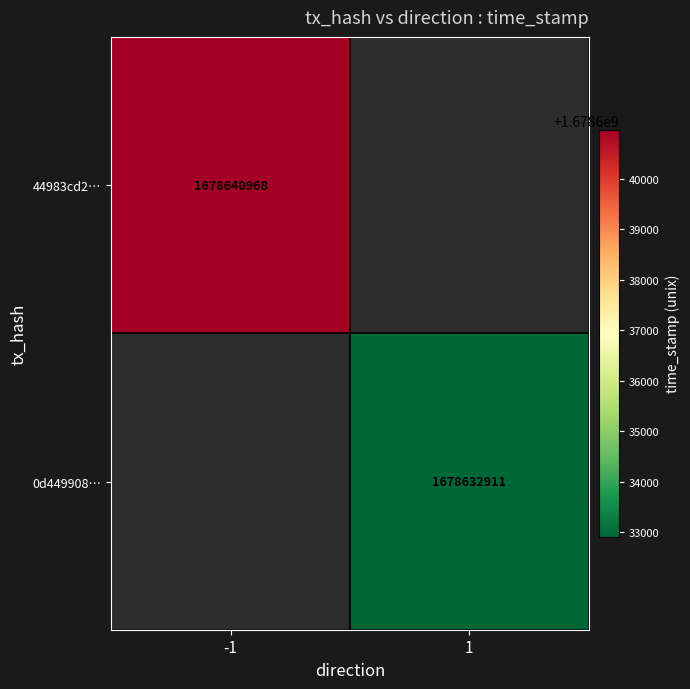

At which category does the chart reach its peak across all series?

-1